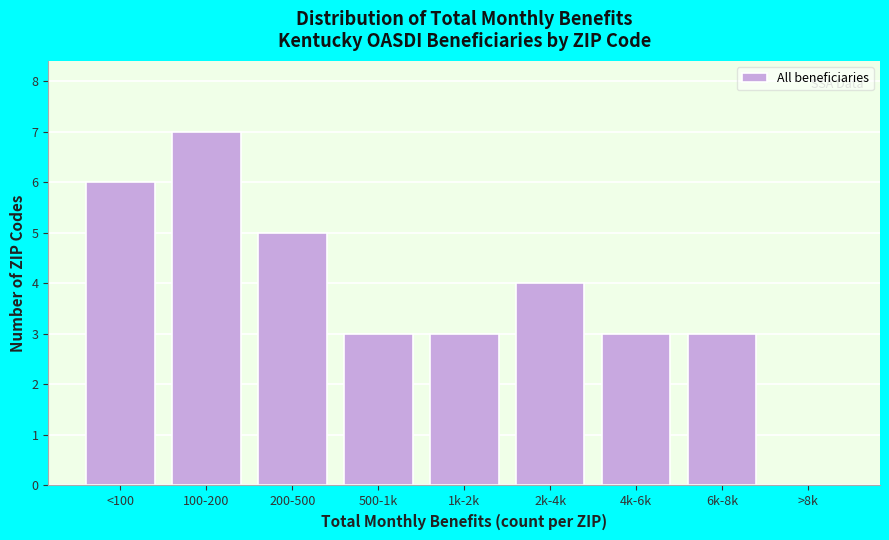

Reading right to left, extract all data points from this chart.

>8k=0	6k-8k=3	4k-6k=3	2k-4k=4	1k-2k=3	500-1k=3	200-500=5	100-200=7	<100=6